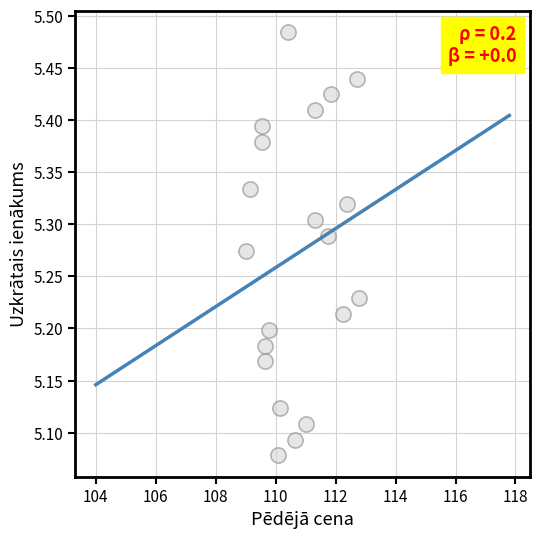

What is the range of X values (max minus min)?

3.8